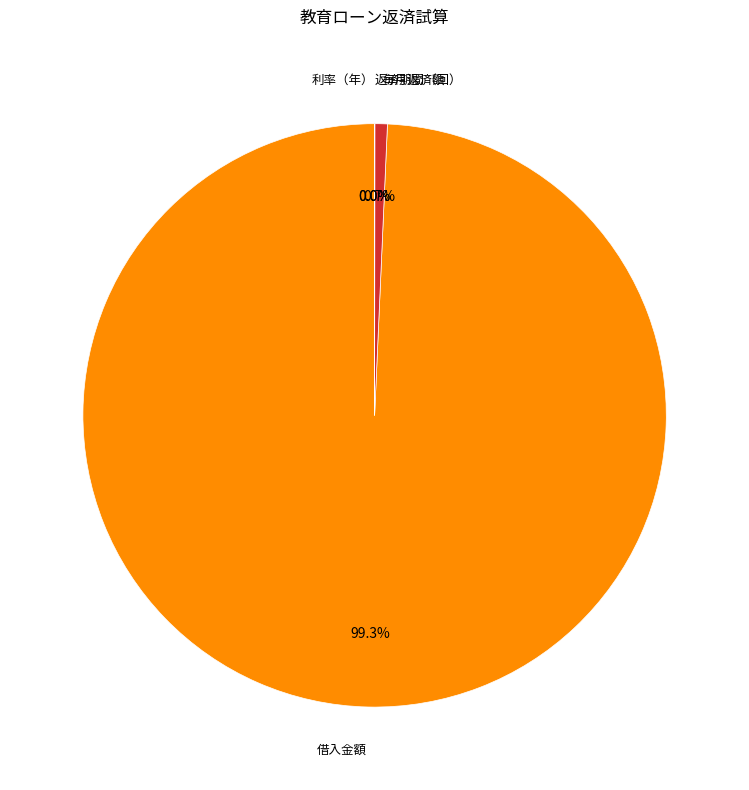

What percentage is the 毎月返済額 slice, to the nearest percent?

1%